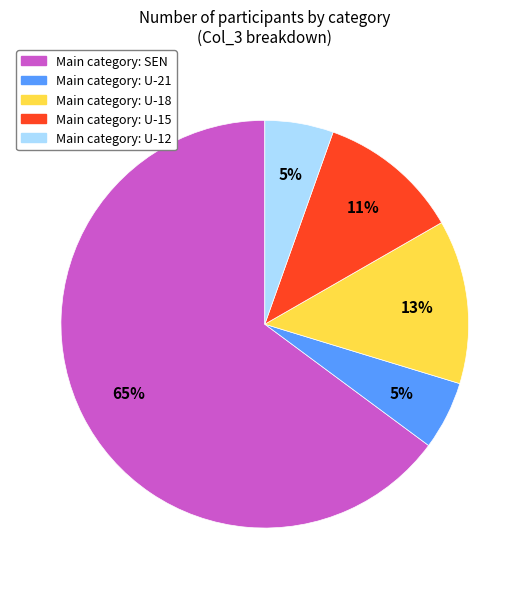

How many slices are in this pie chart?

5